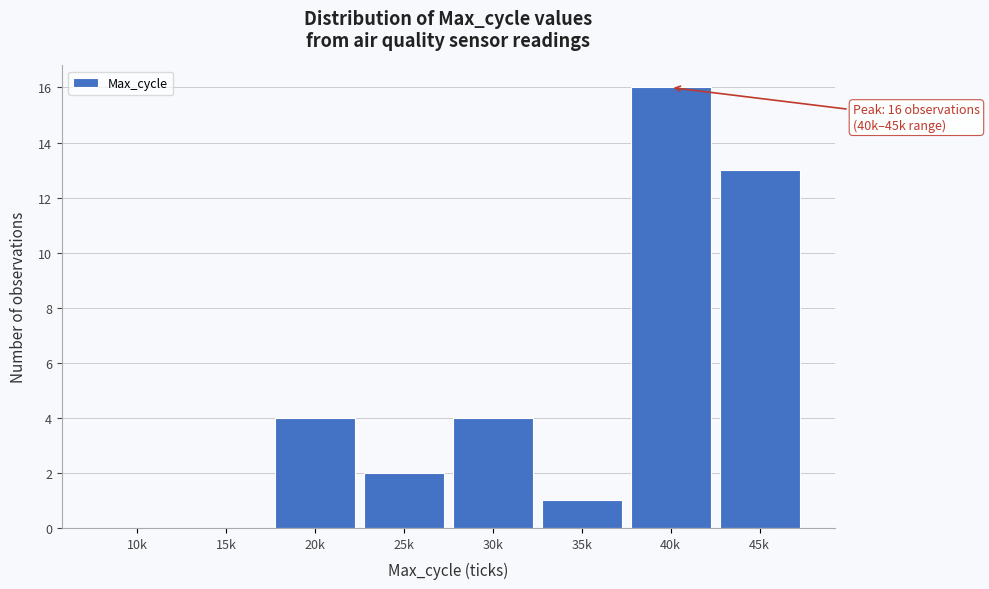

Reading left to right, what are all the values shown in this chart?

10k=0	15k=0	20k=4	25k=2	30k=4	35k=1	40k=16	45k=13